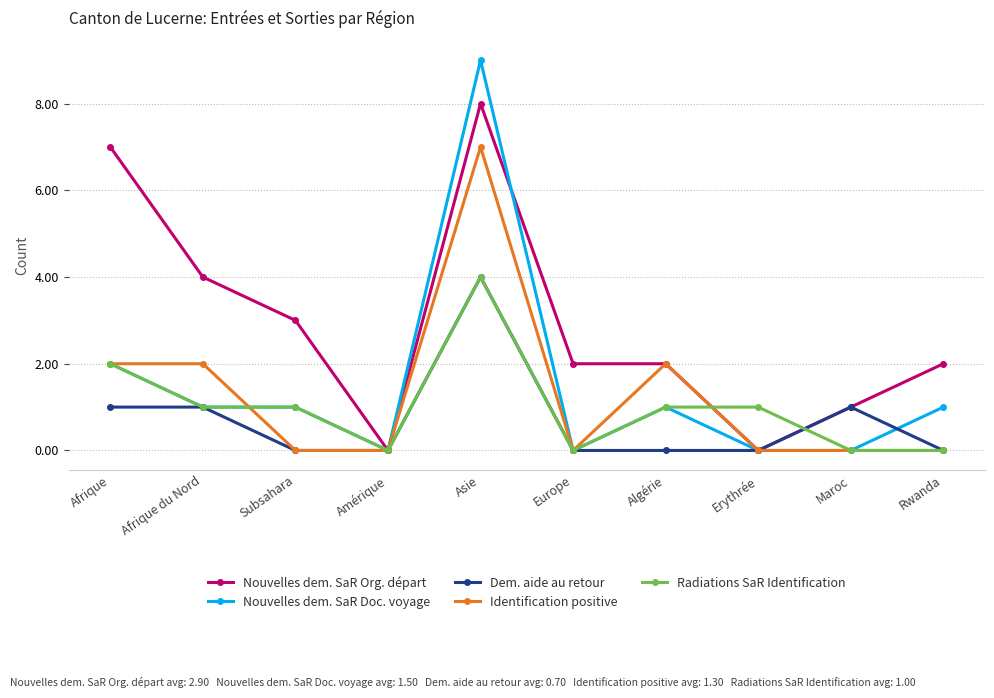

Count the number of data series in this chart.

5